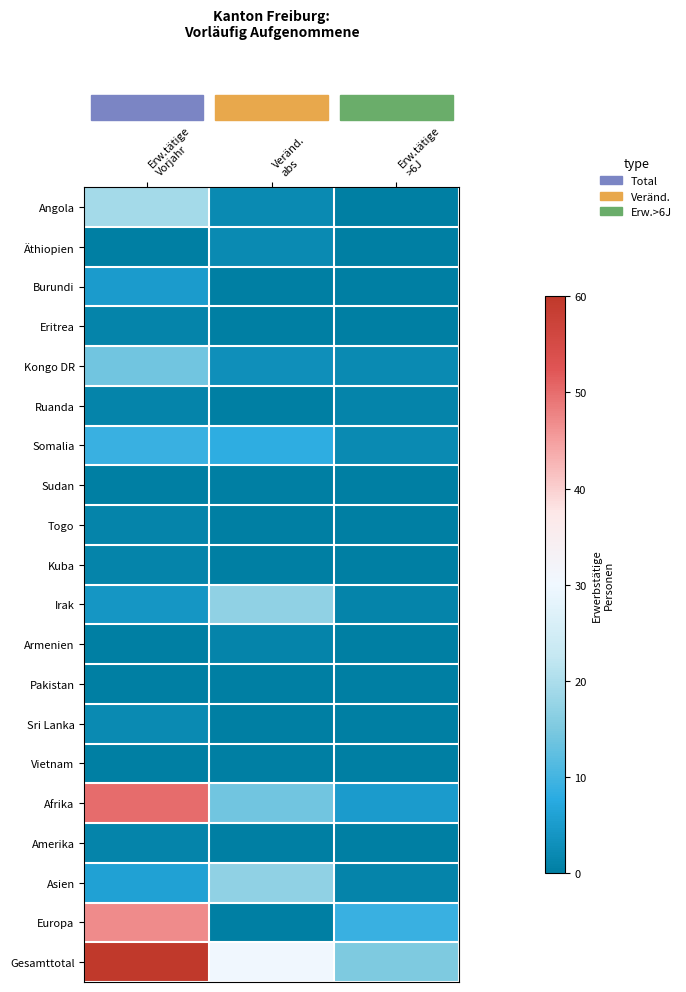

Which category has the lowest value across all series?

Erw.tätige
>6J